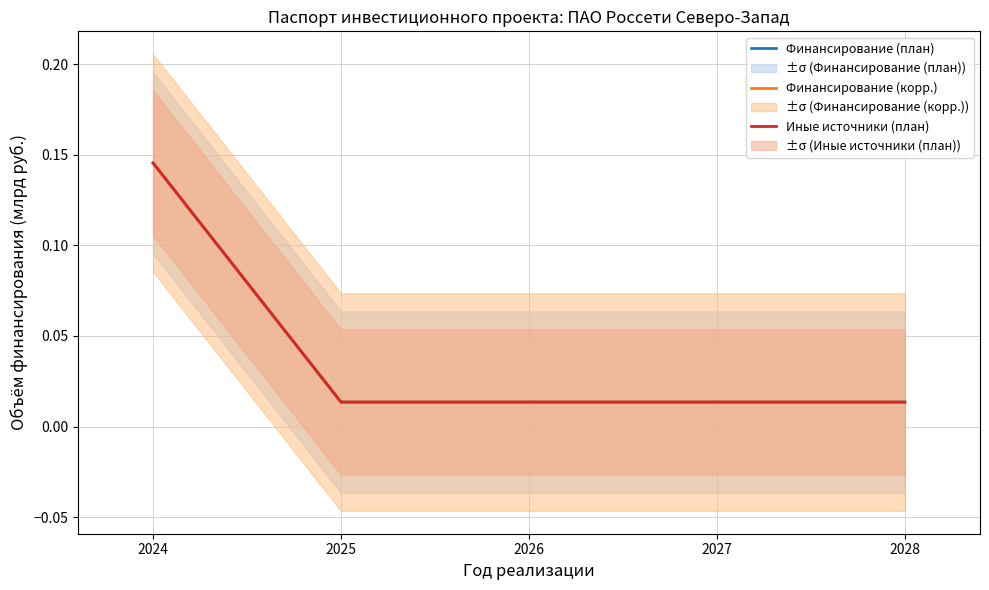

Does the chart display data point markers on the line(s)?

No